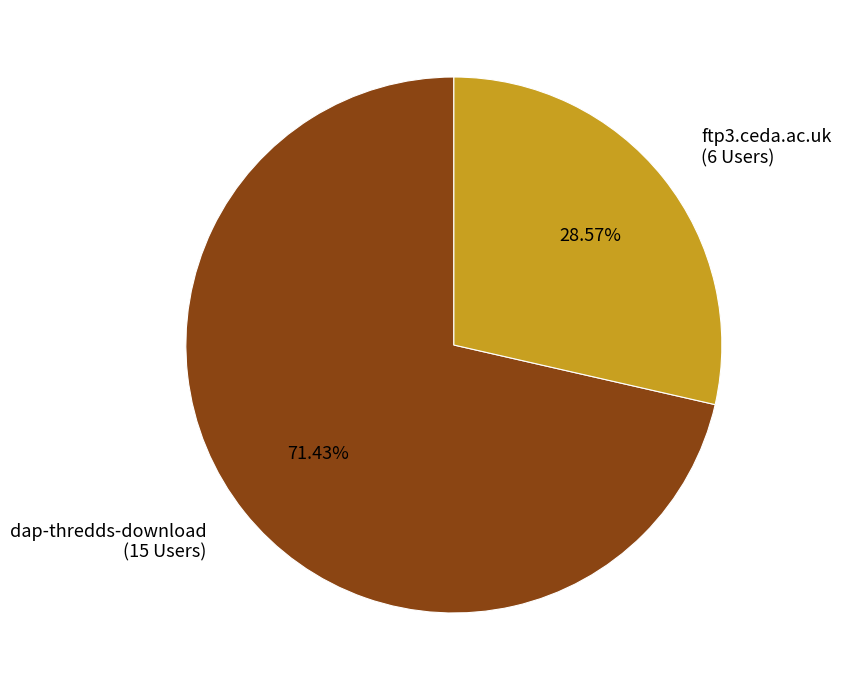

To the nearest percent, what percentage of the pie is ftp3.ceda.ac.uk?

29%